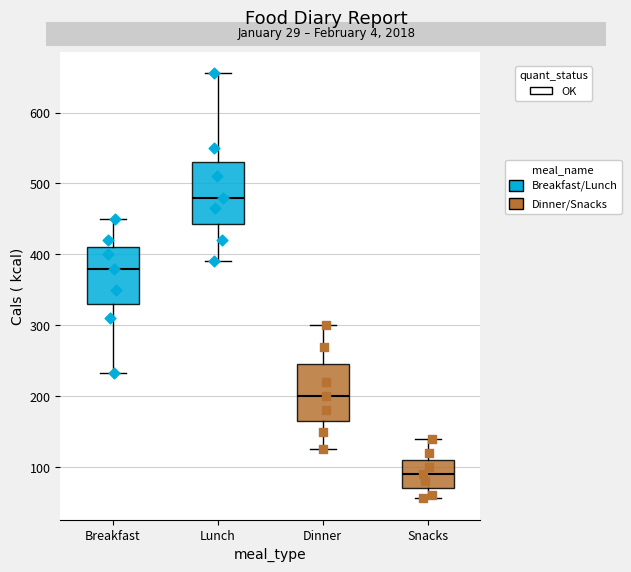

Which box's median line is the highest?

Lunch